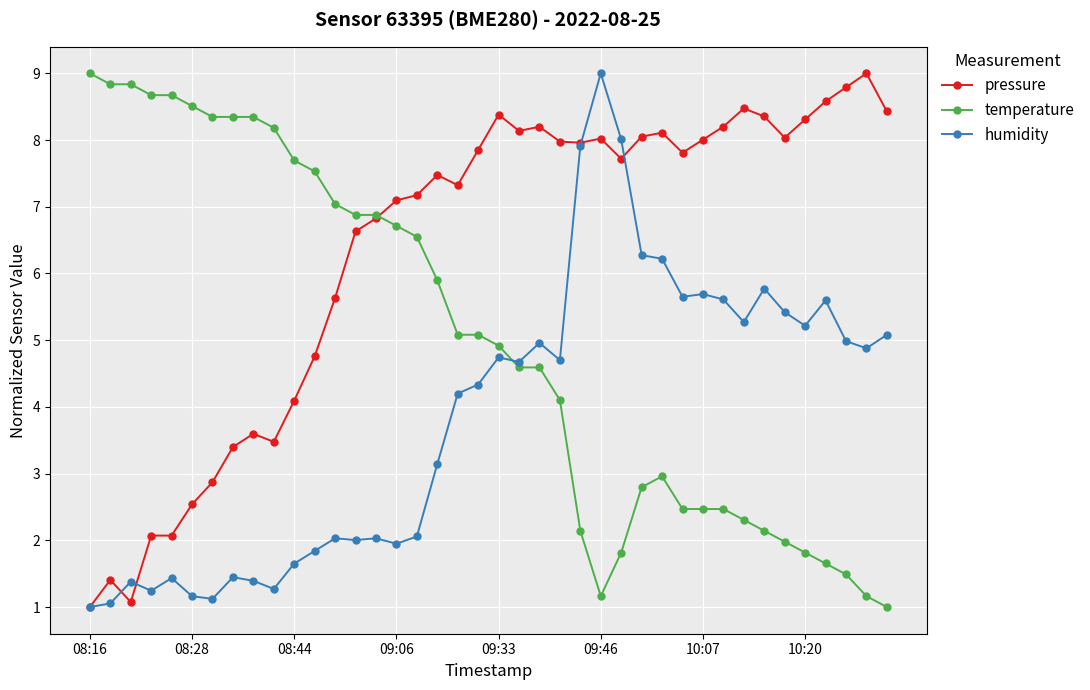

Which series has the largest total across all categories?

pressure